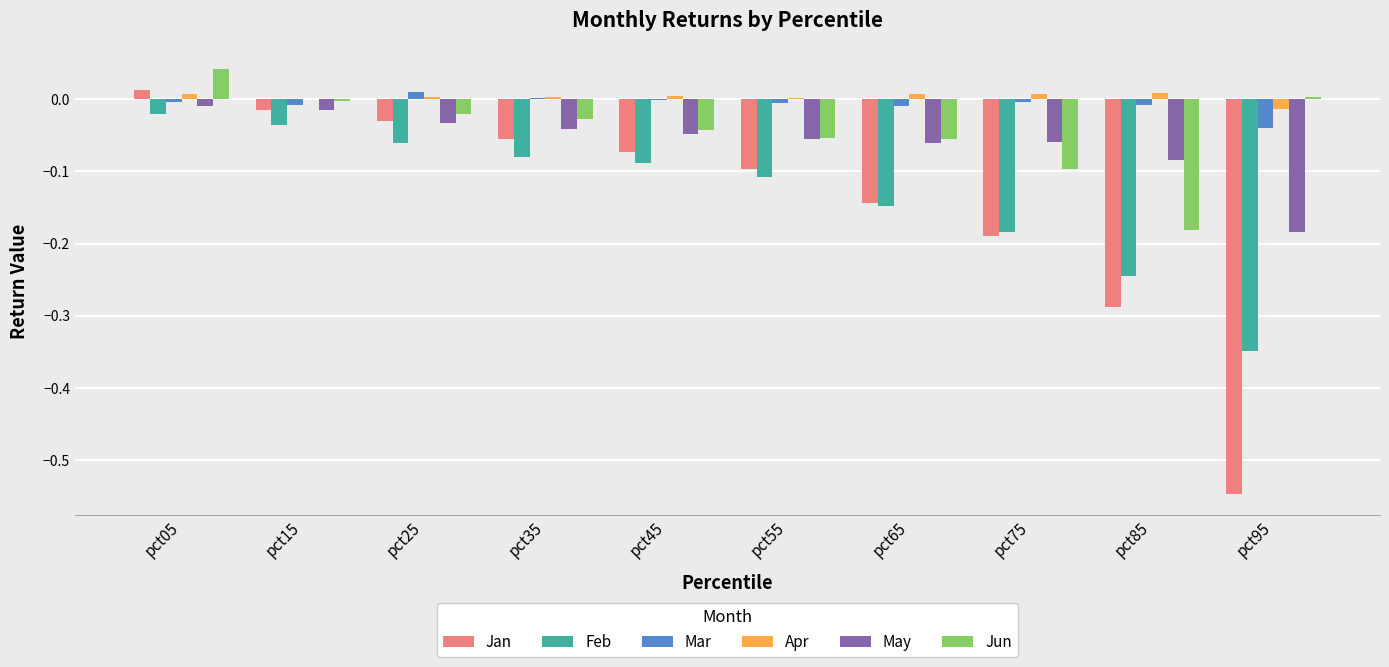

Is it true that May equals -0.0 at pct45?

True